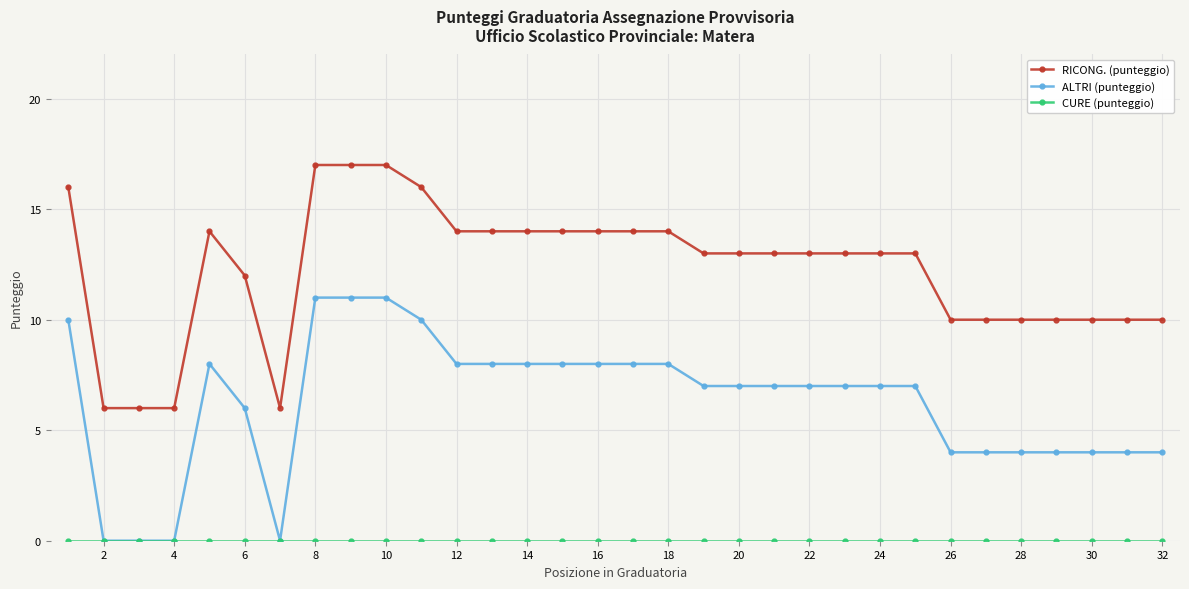

What is the value of the ALTRI (punteggio) point at the 26th from the left?

4